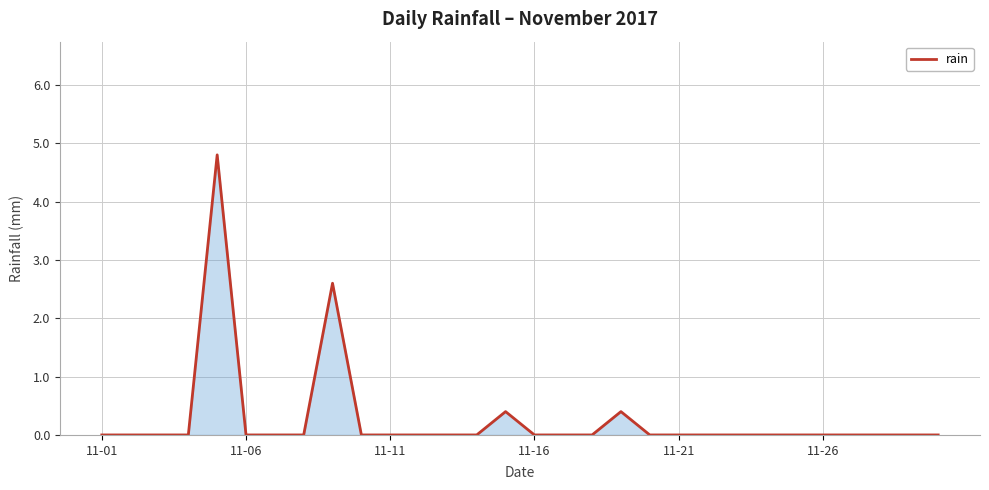

What is the greatest value displayed?

4.8